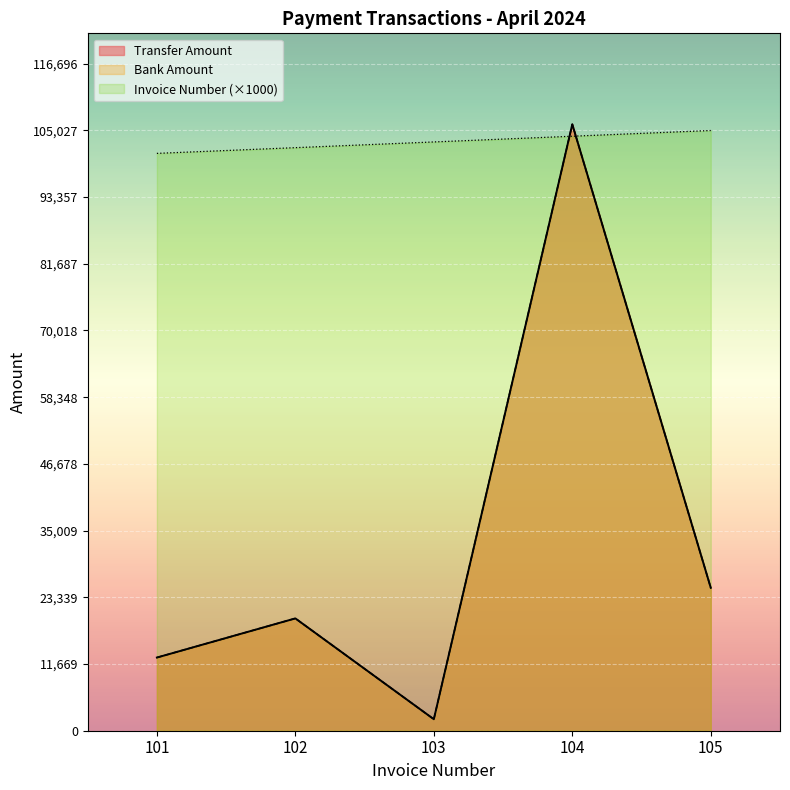

Which label corresponds to the smallest value in the chart?

103